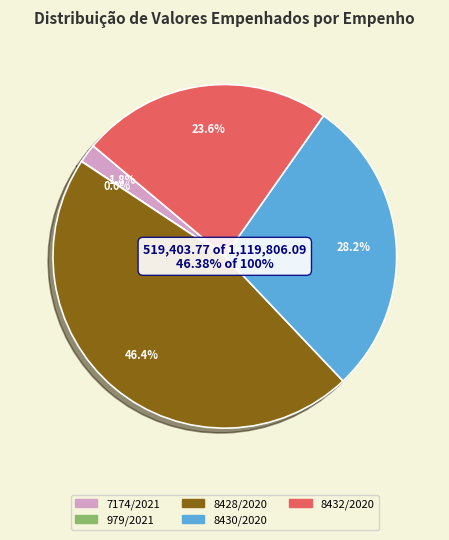

What is the total percentage of 8432/2020 and 979/2021?

23.6%